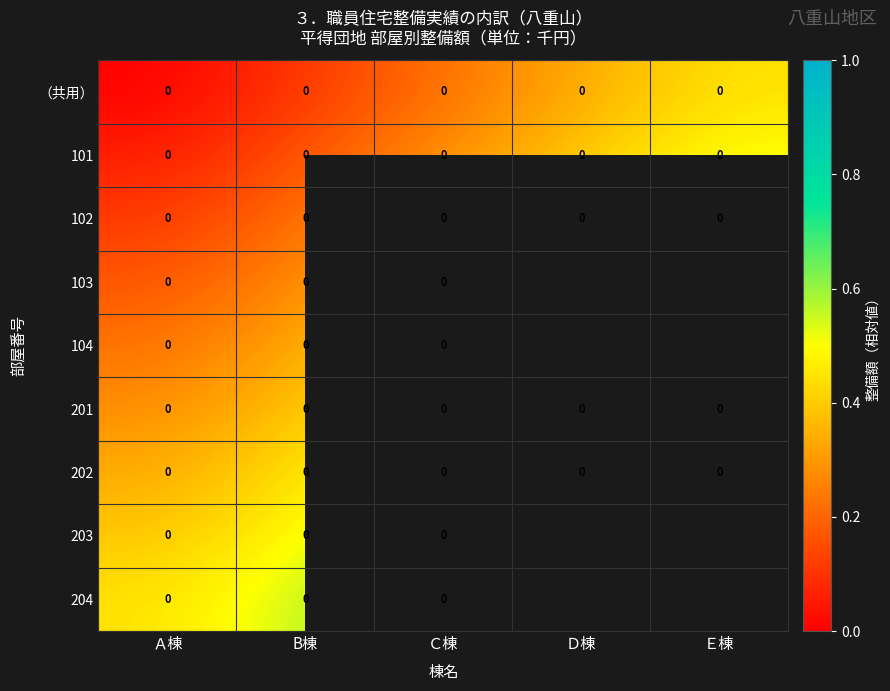

How many series are shown in this chart?

9